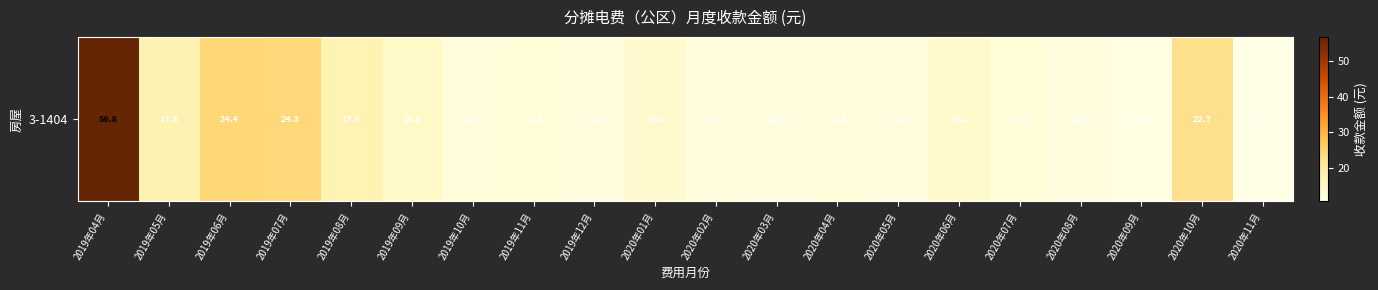

Between 2019年06月 and 2019年04月, which is larger?

2019年04月